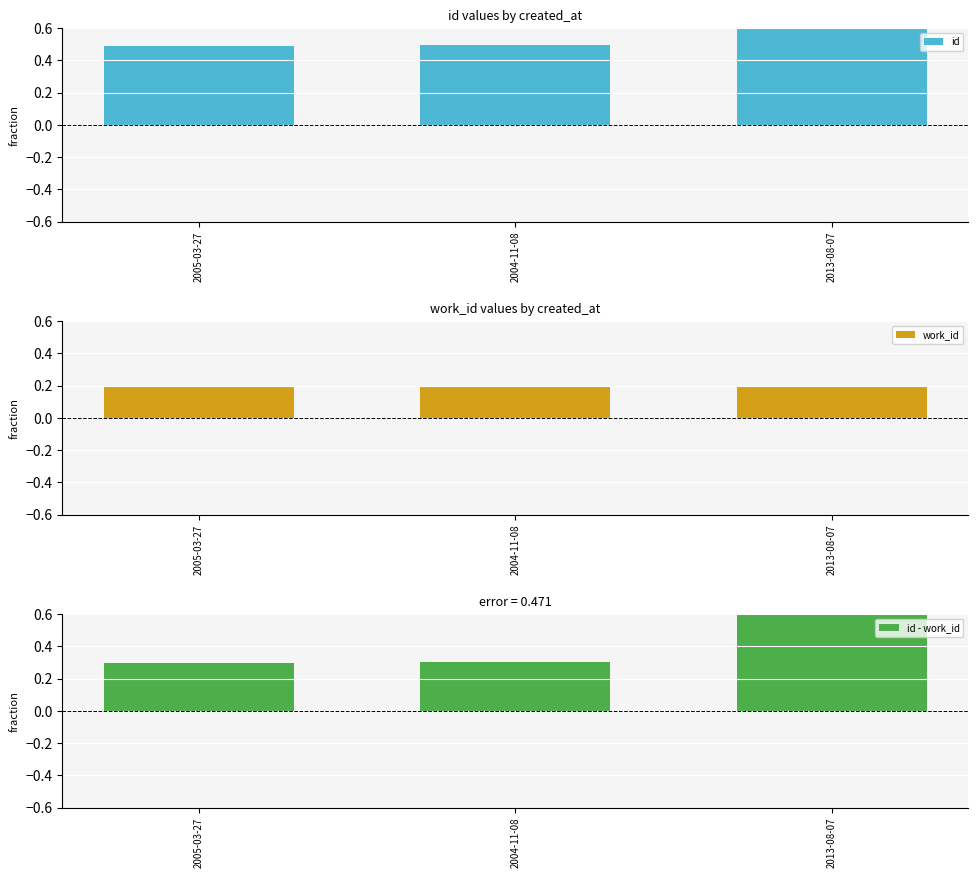

Is it true that work_id equals 0.0 at 2005-03-27?

False